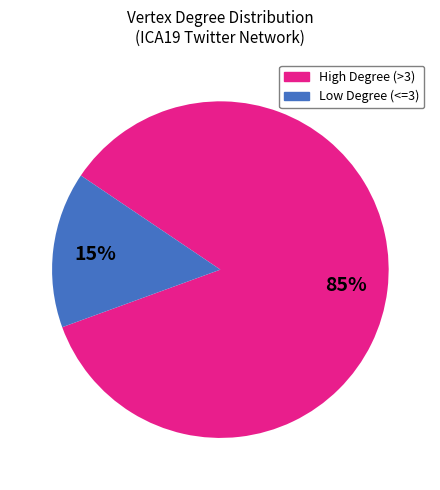

Is there a majority slice in this chart?

Yes